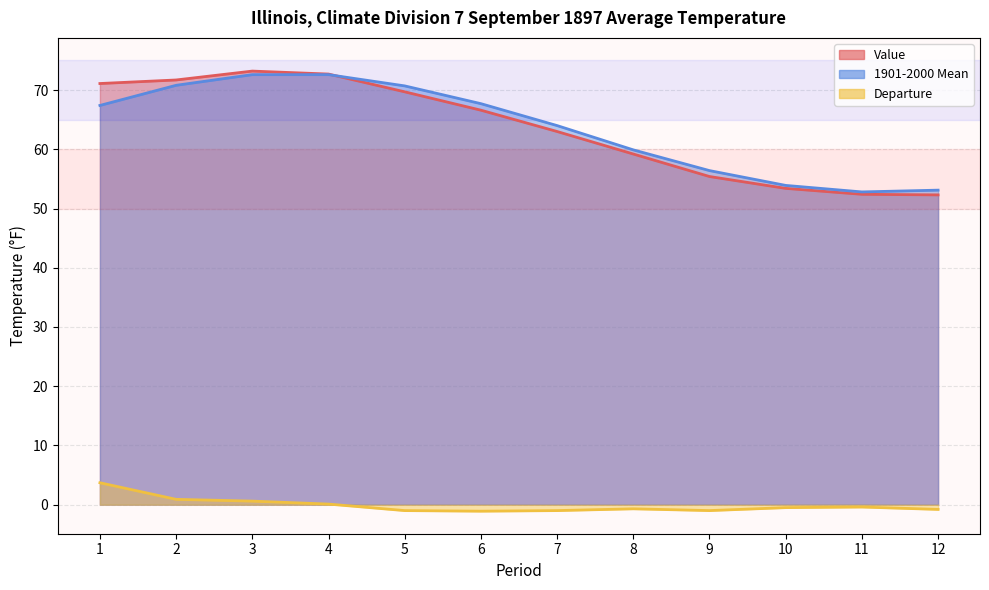

Where is Departure nearest to the value 1?

2